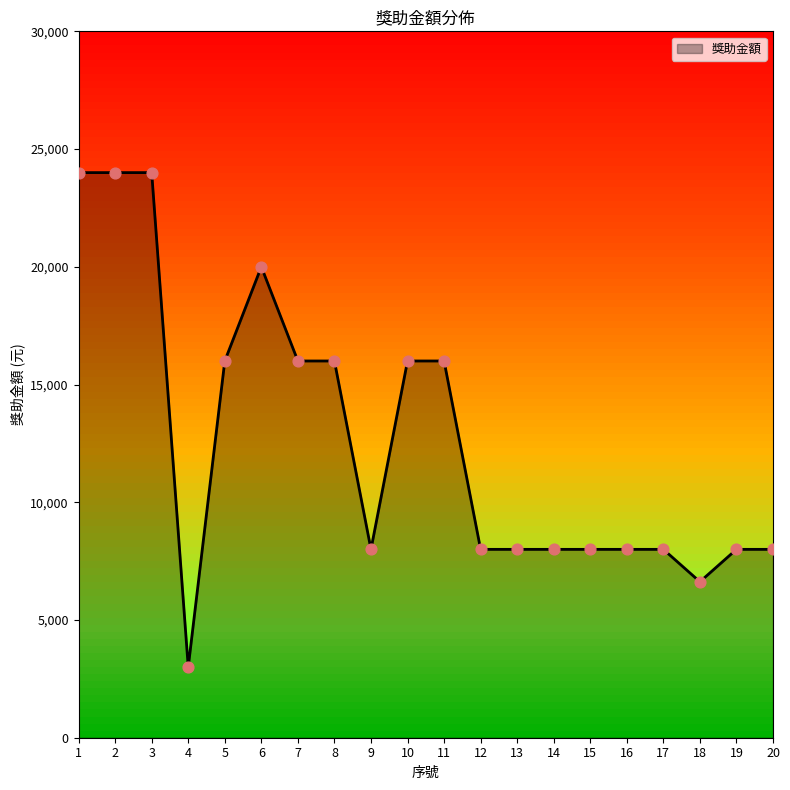

Approximately how many times larger is the value at 18 compared to 6?

0.3